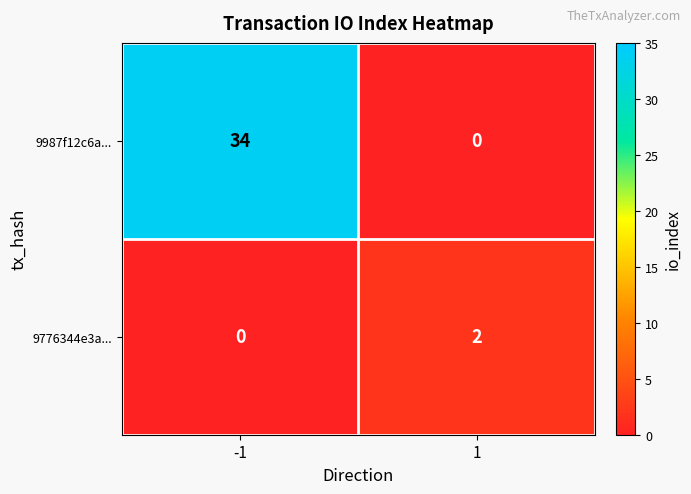

Is it true that 9987f12c6a... equals 34 at -1?

True